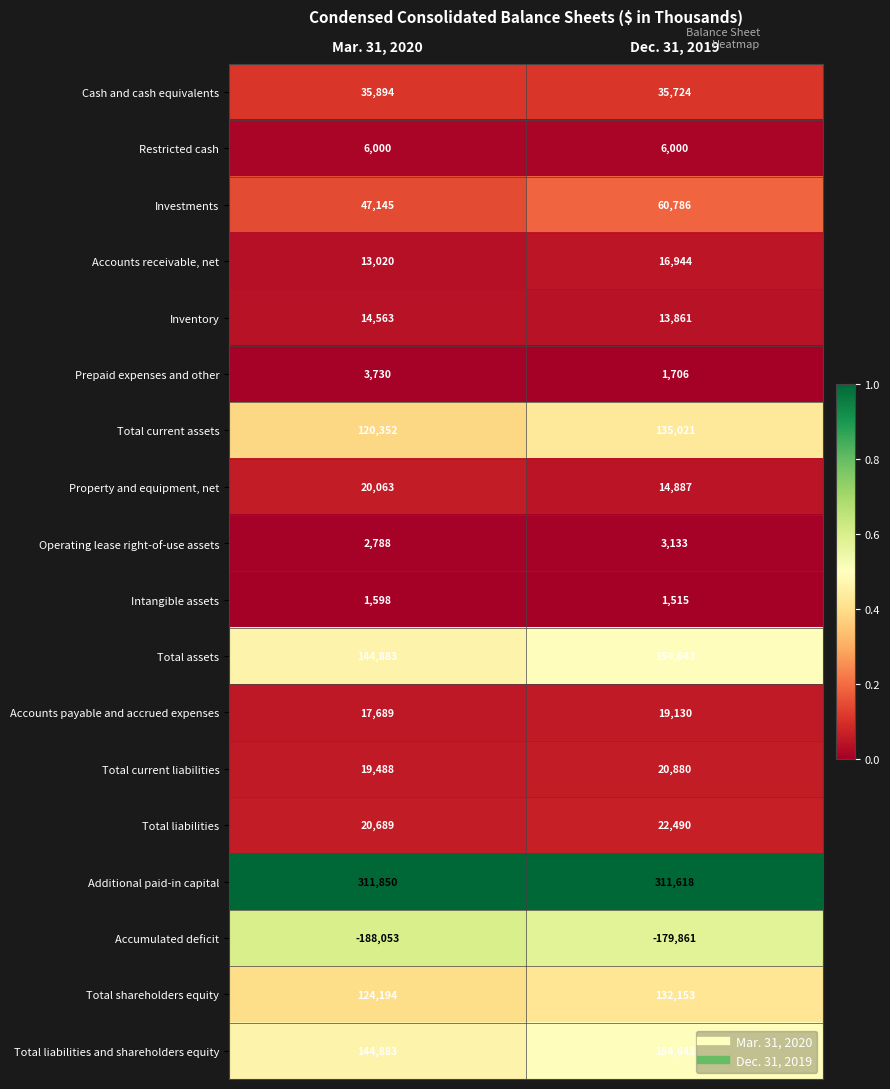

Which series has the largest range (max minus min)?

Total current assets